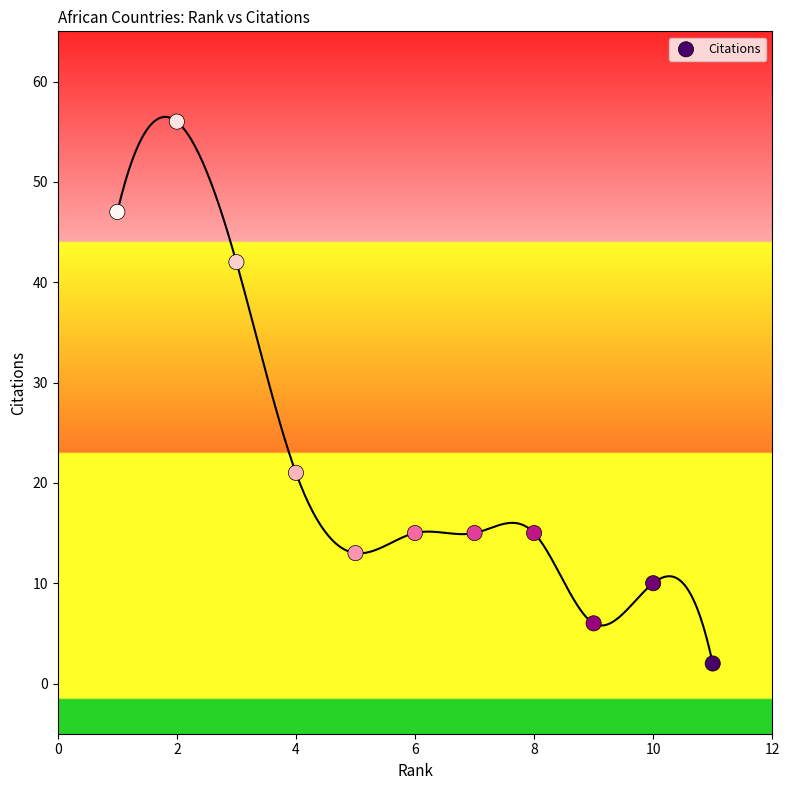

What is the range of X values (max minus min)?

10